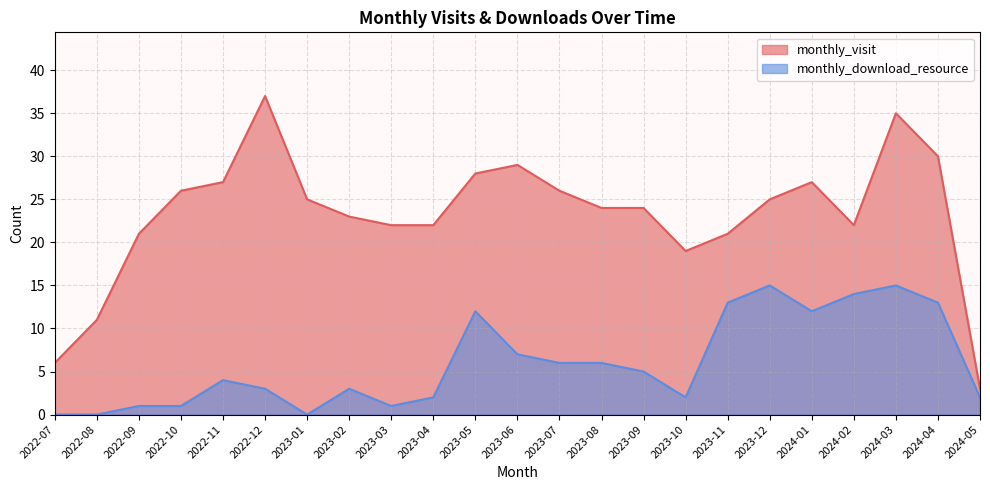

Which series has the largest range (max minus min)?

monthly_visit